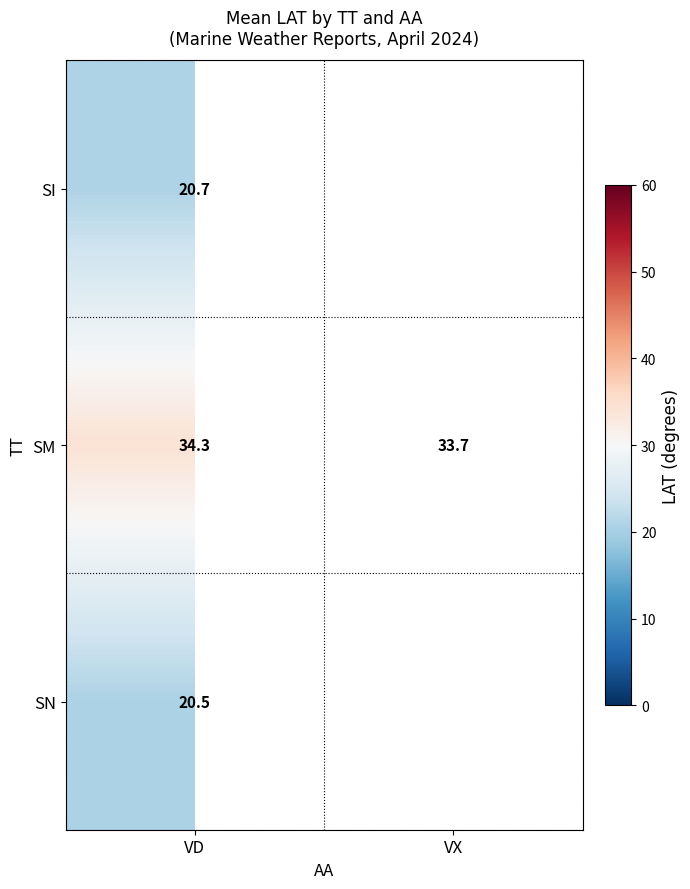

How many data points in SM are above 34?

1